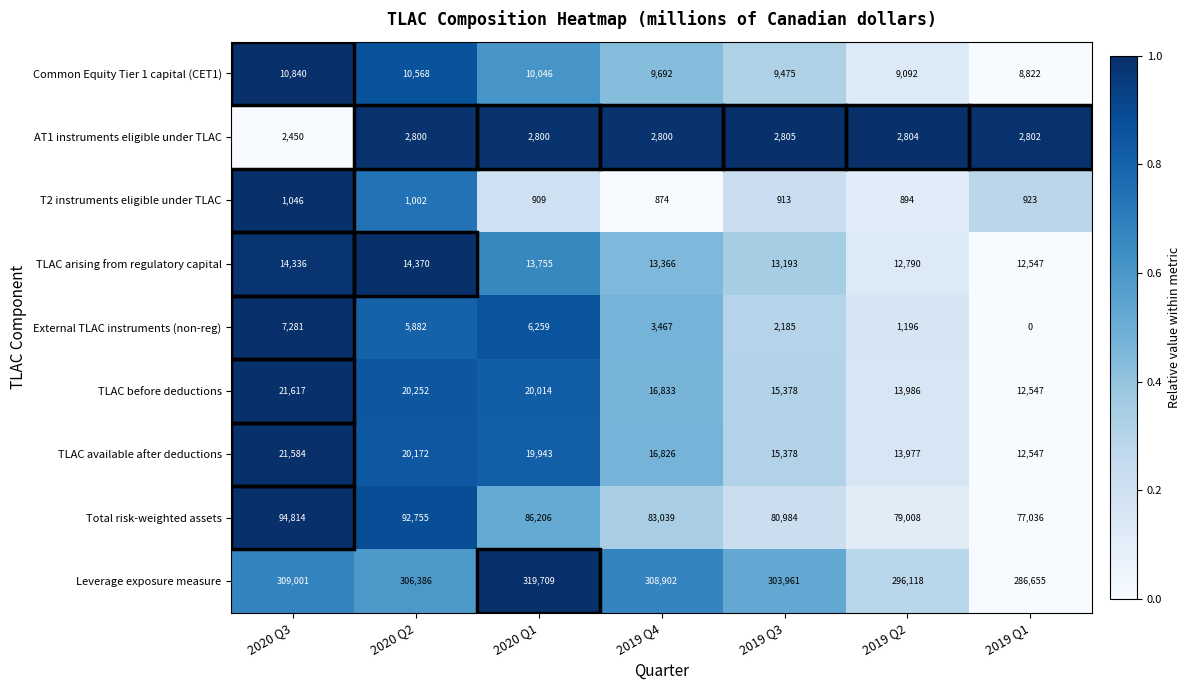

What is the difference between the highest and lowest values at 2020 Q1?

318800